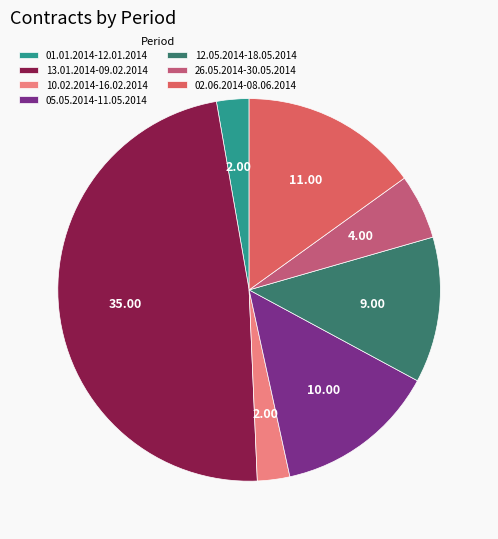

How many slices are in this pie chart?

7